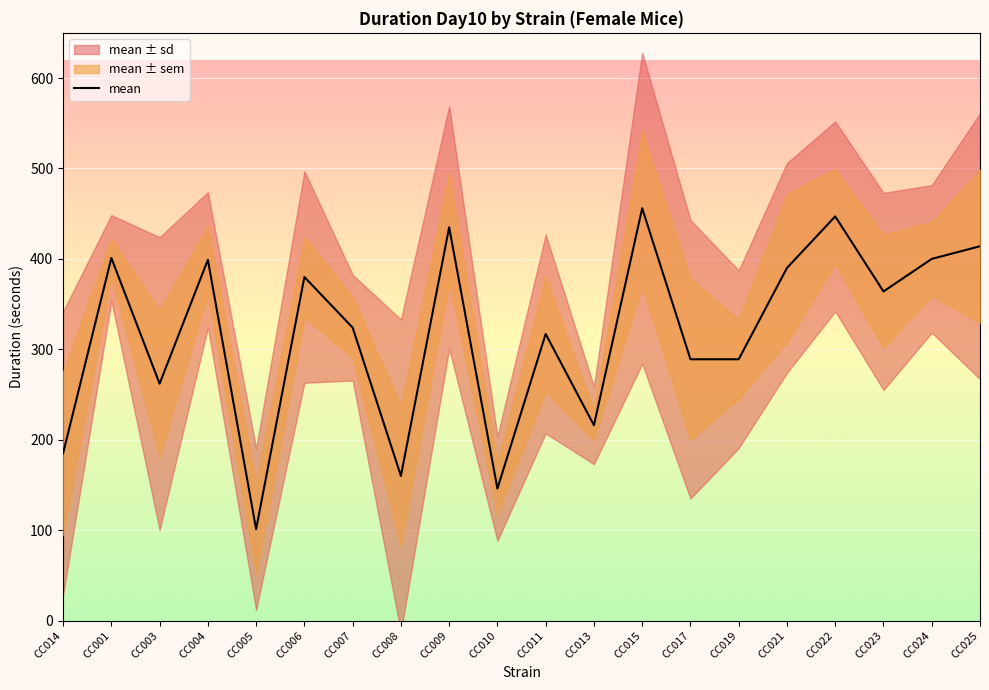

Reading left to right, list all the values displayed in this chart.

mean: CC014=185.0	CC001=401.0	CC003=262.0	CC004=399.0	CC005=101.0	CC006=380.0	CC007=324.0	CC008=160.0	CC009=435.0	CC010=146.0	CC011=317.0	CC013=216.0	CC015=456.0	CC017=289.0	CC019=289.0	CC021=390.0	CC022=447.0	CC023=364.0	CC024=400.0	CC025=414.0
sd: CC014=157.0	CC001=47.4	CC003=162.0	CC004=74.7	CC005=89.4	CC006=117.0	CC007=58.5	CC008=173.0	CC009=134.0	CC010=57.8	CC011=110.0	CC013=43.0	CC015=172.0	CC017=154.0	CC019=98.3	CC021=116.0	CC022=105.0	CC023=109.0	CC024=81.6	CC025=147.0
sem: CC014=90.5	CC001=21.2	CC003=80.9	CC004=37.4	CC005=51.6	CC006=44.4	CC007=33.8	CC008=77.5	CC009=59.9	CC010=28.9	CC011=63.6	CC013=16.3	CC015=86.0	CC017=89.1	CC019=44.0	CC021=82.0	CC022=52.6	CC023=62.8	CC024=40.8	CC025=84.8